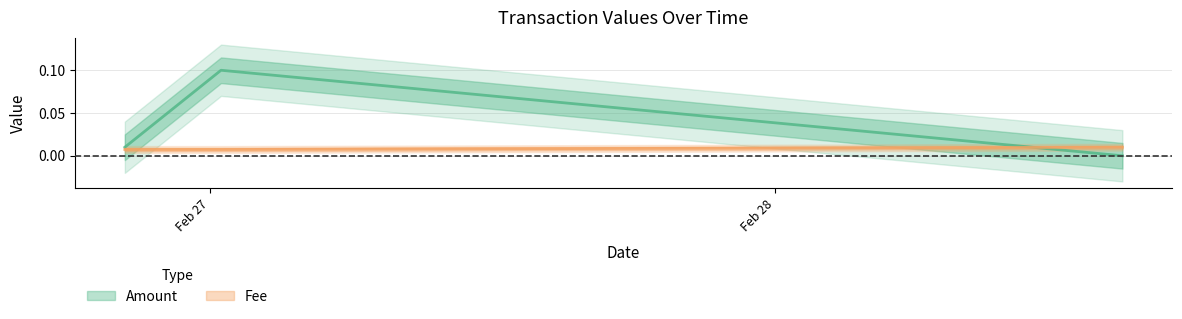

Which series has the largest total across all categories?

Amount